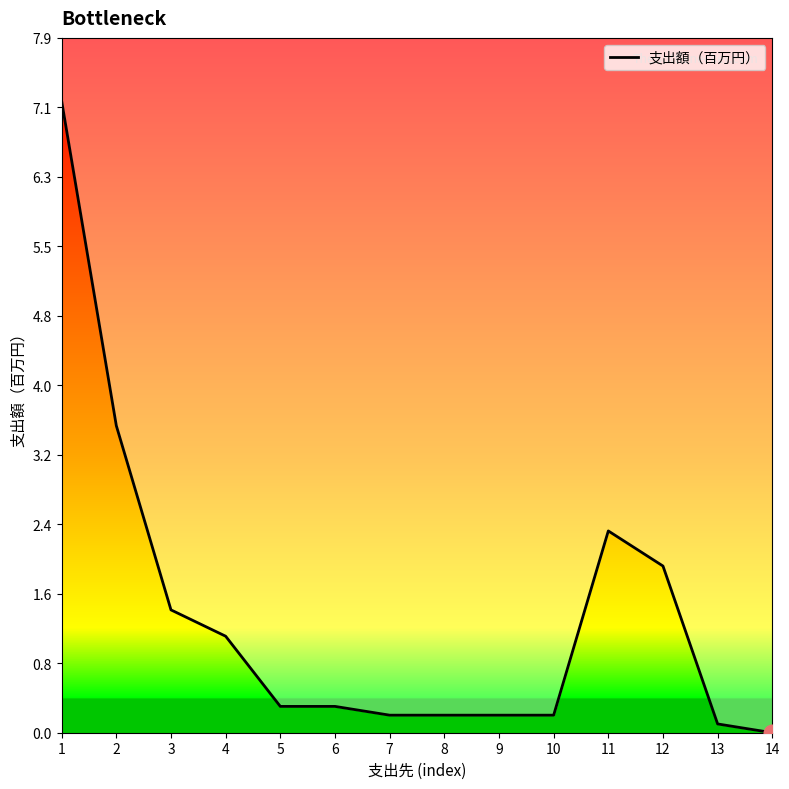

How many data points are above 0?

13